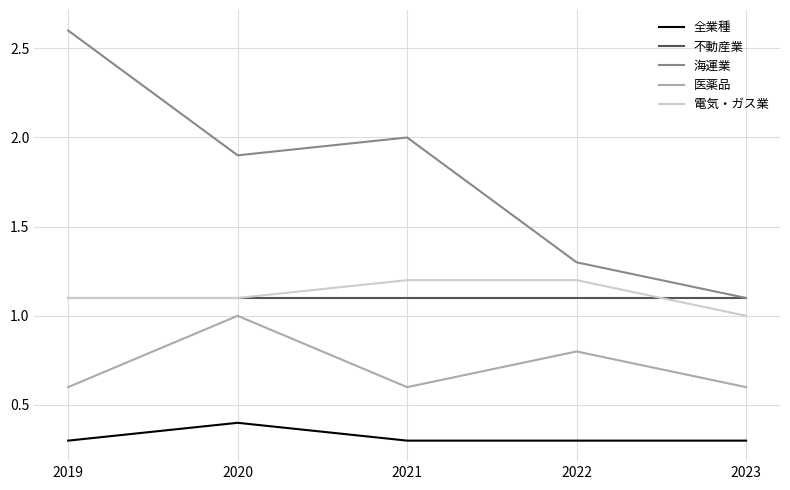

What is the minimum value for 海運業?

1.1